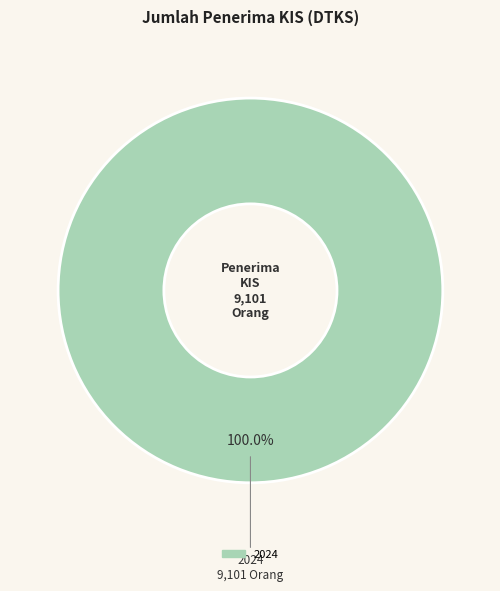

How many segments does this pie chart have?

1